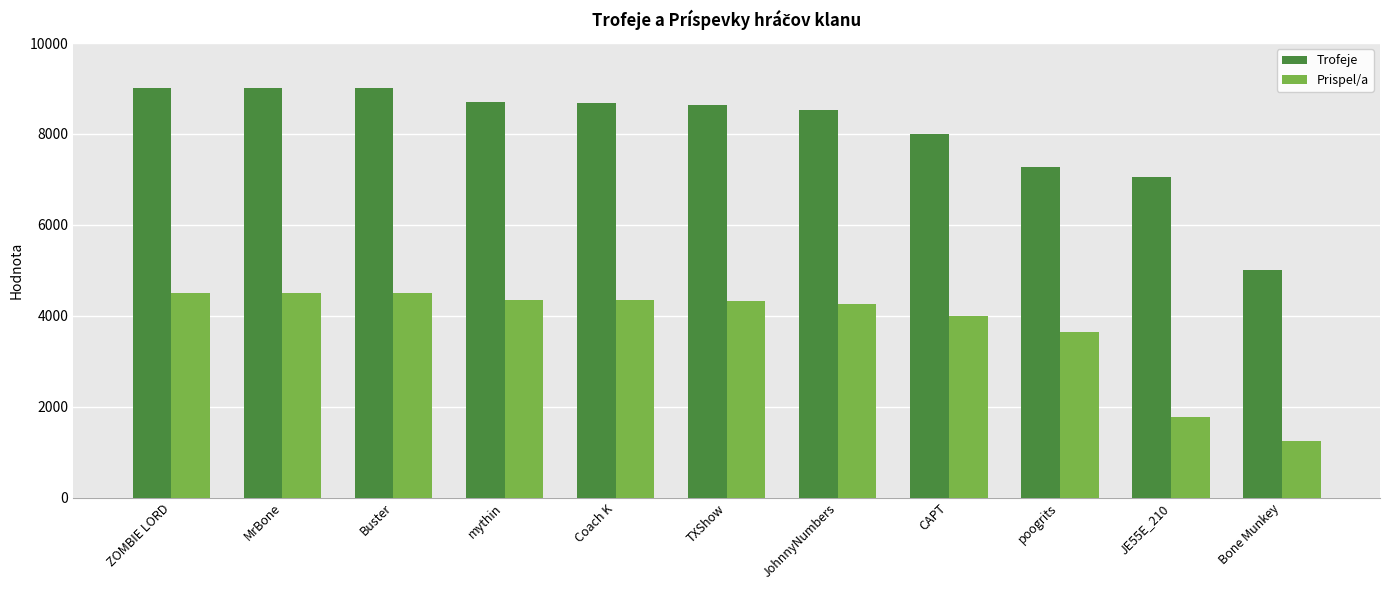

What position from the right is ZOMBIE LORD?

11